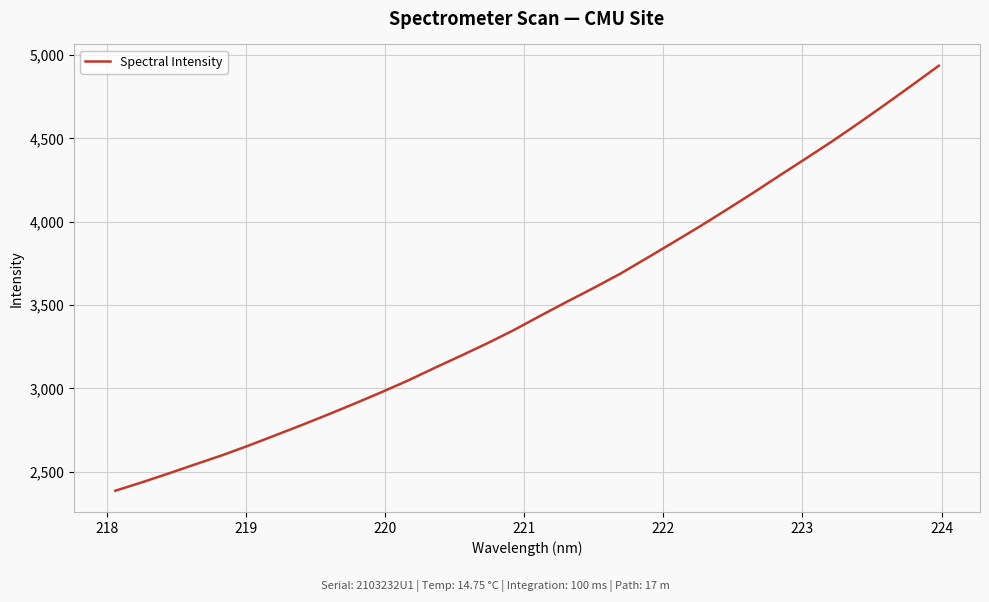

What is the difference between the maximum and minimum values?

2548.9